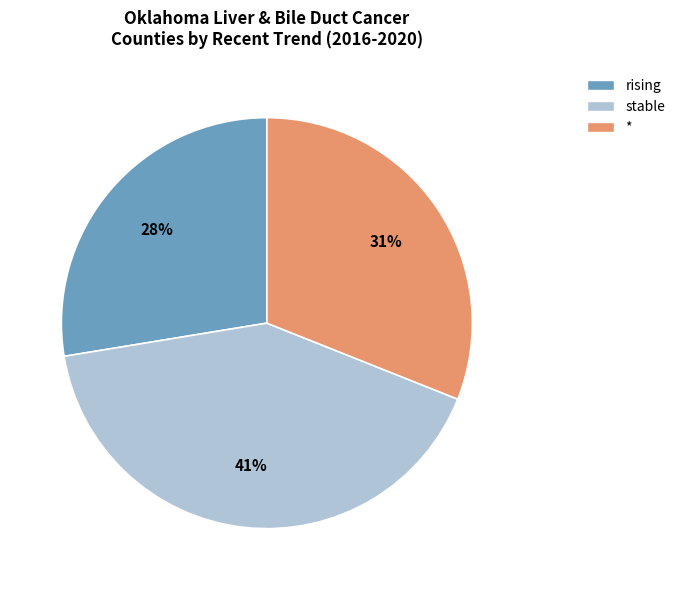

Which slice is the largest?

stable